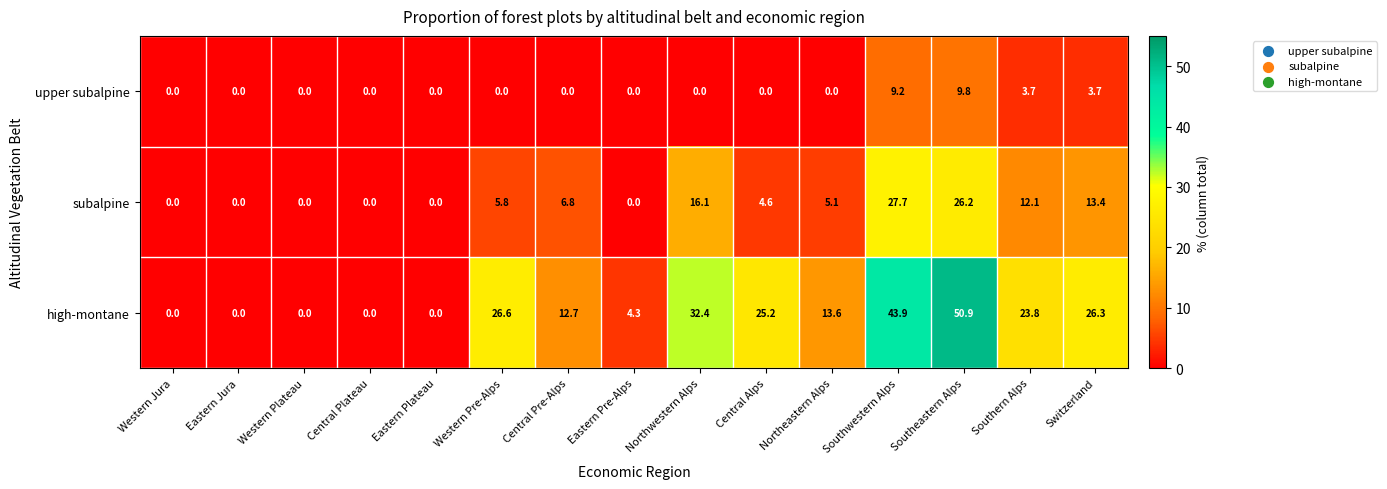

Where is subalpine nearest to the value 13?

Switzerland